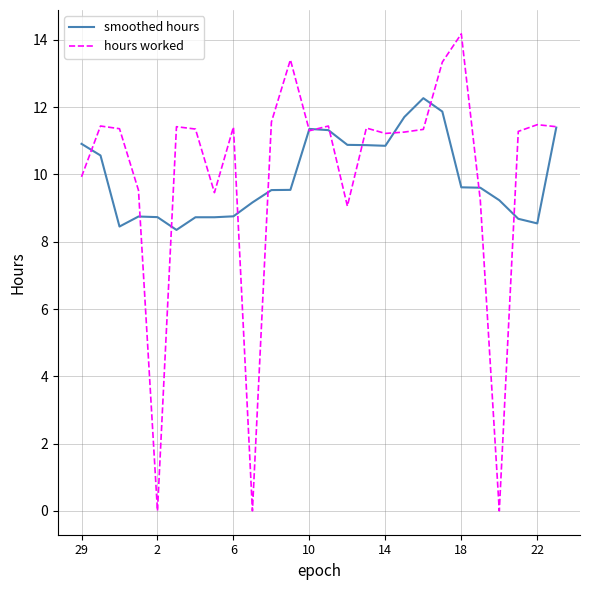

Rank the series by their maximum value, from highest to lowest.

hours worked, smoothed hours